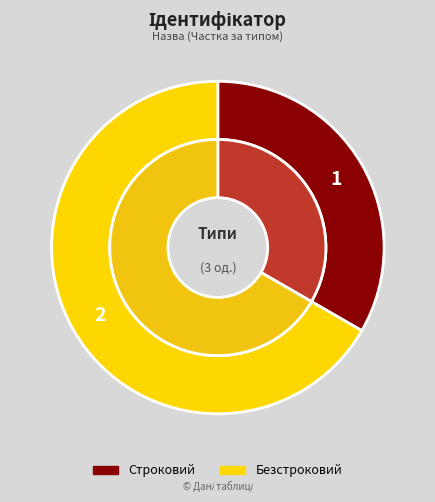

How many segments does this pie chart have?

2